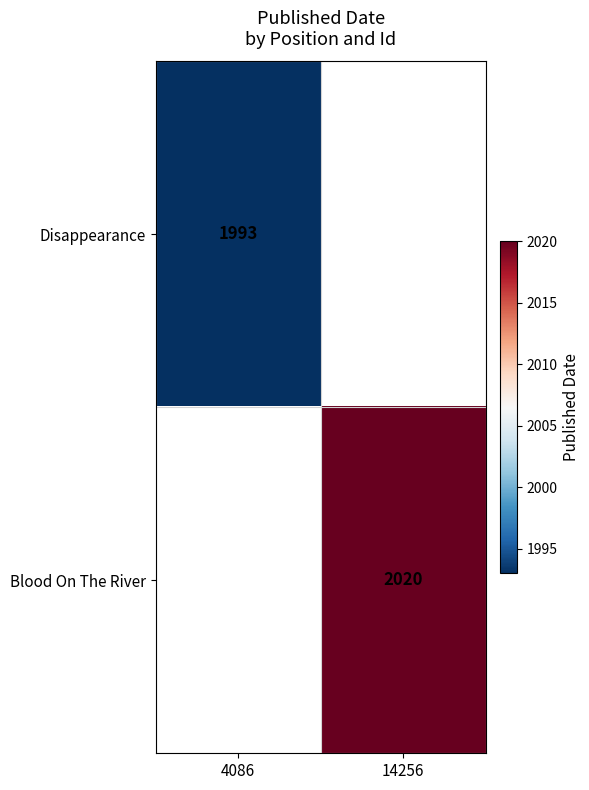

The Blood On The River series shows 3241 at 14256. True or false?

False